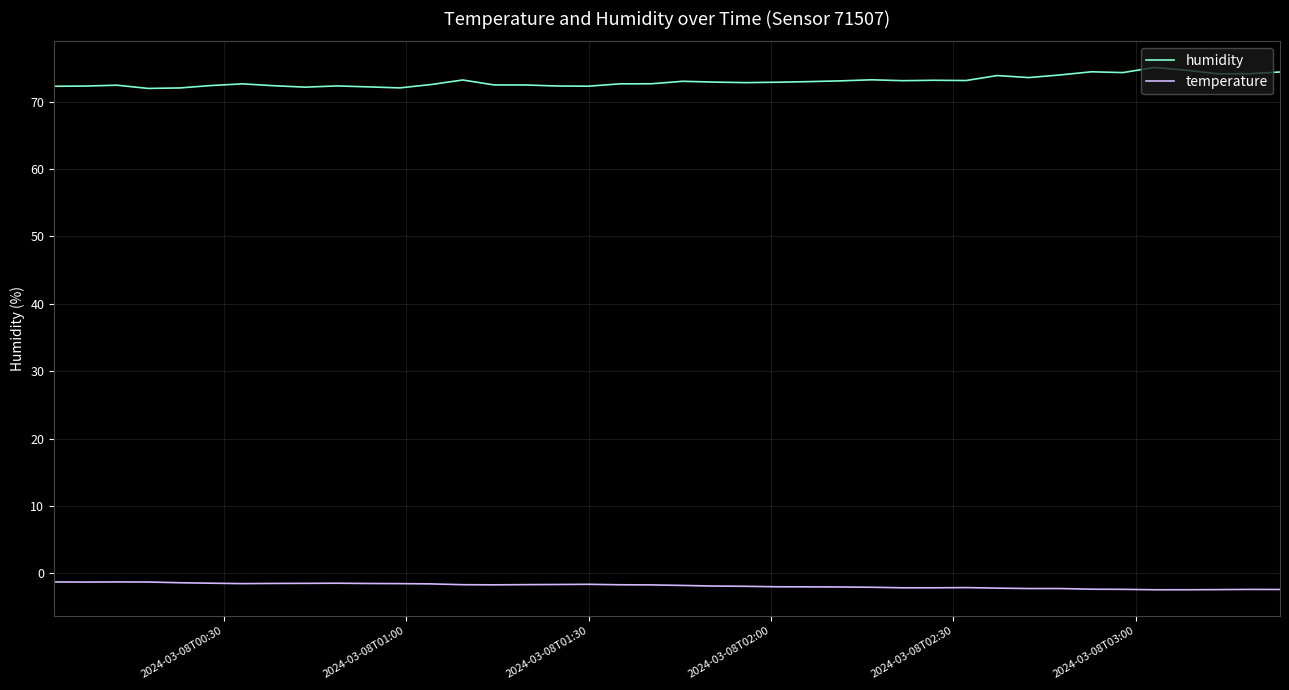

What is the maximum value shown in the chart?

75.1